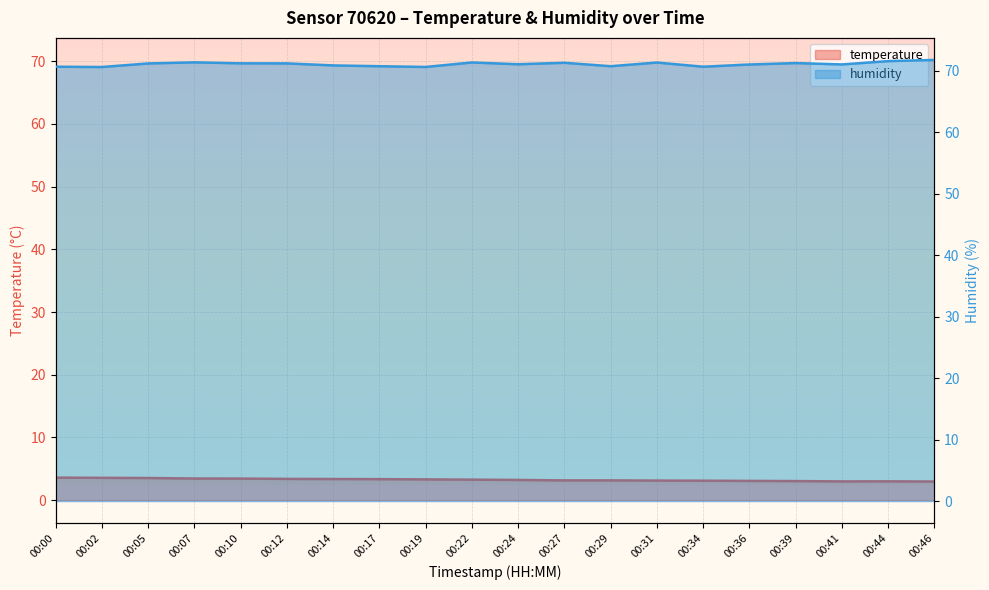

How many values in the temperature series exceed 3?

17